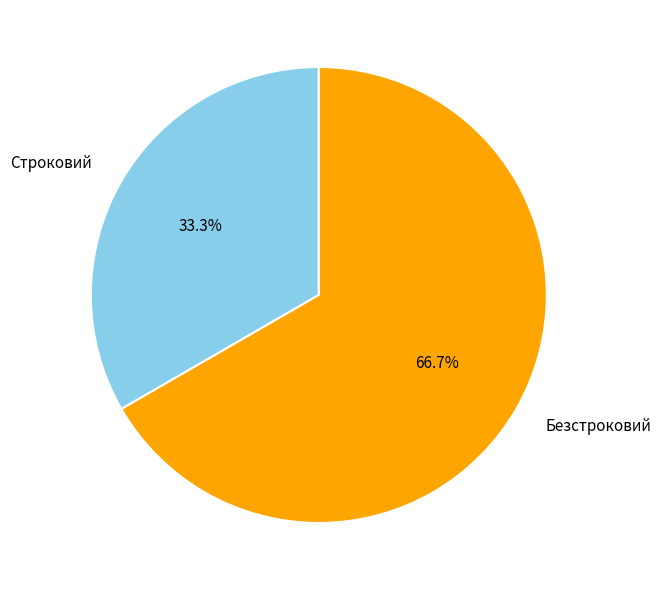

How many segments does this pie chart have?

2